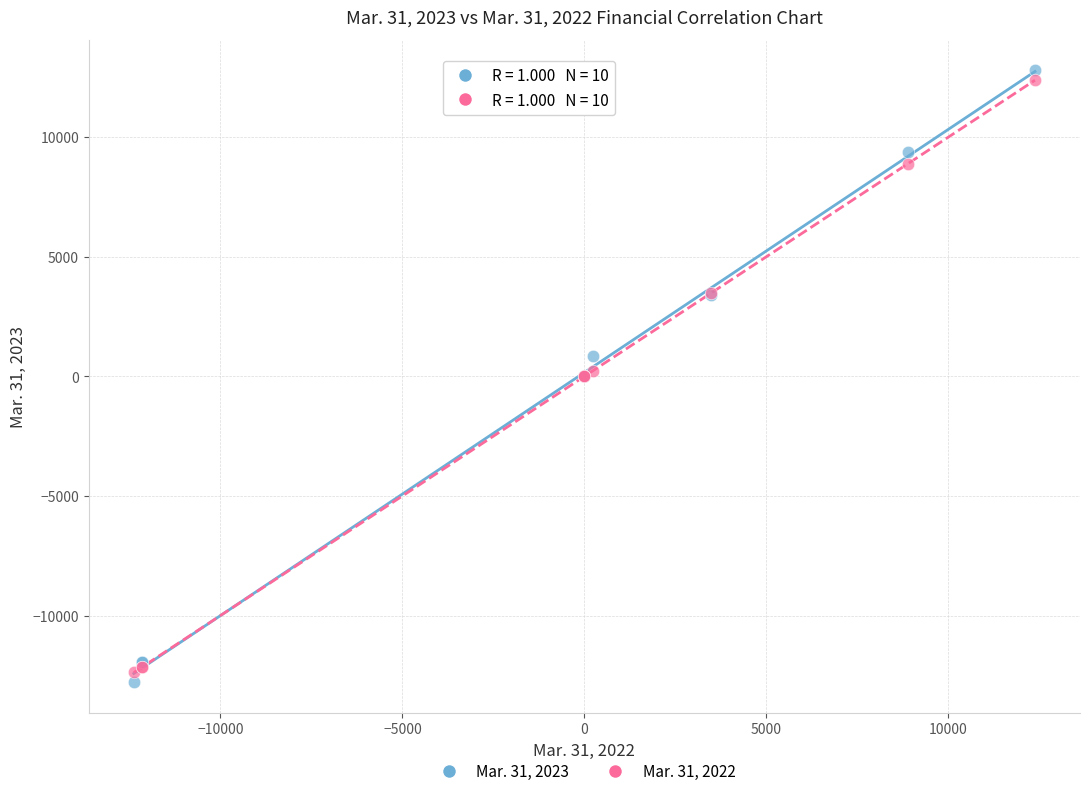

What is the X range (max minus min) for the scatter plot?

24756.0